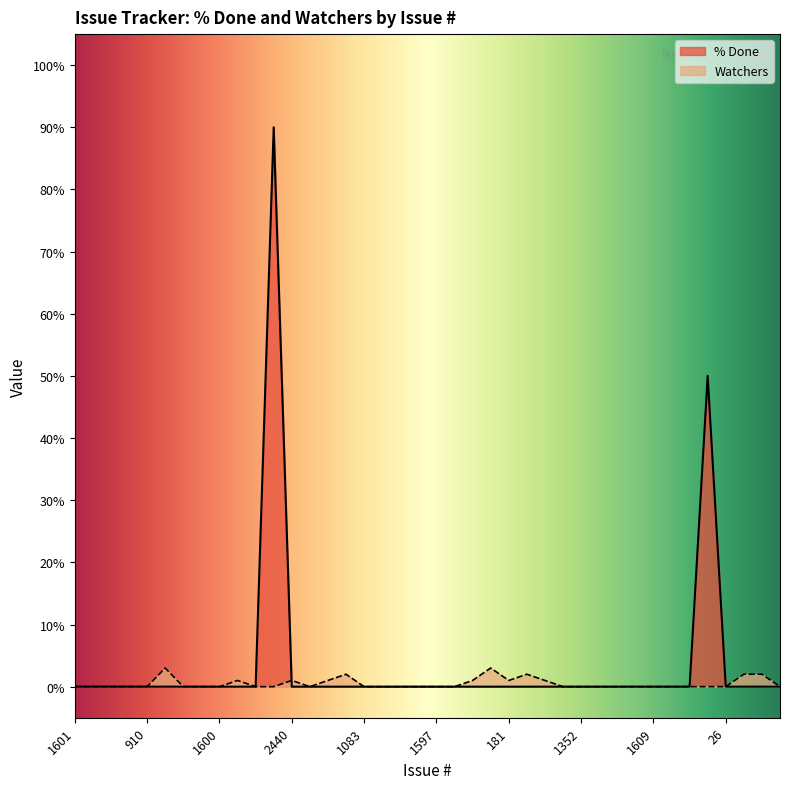

How many intersections are there between Watchers and % Done?

1